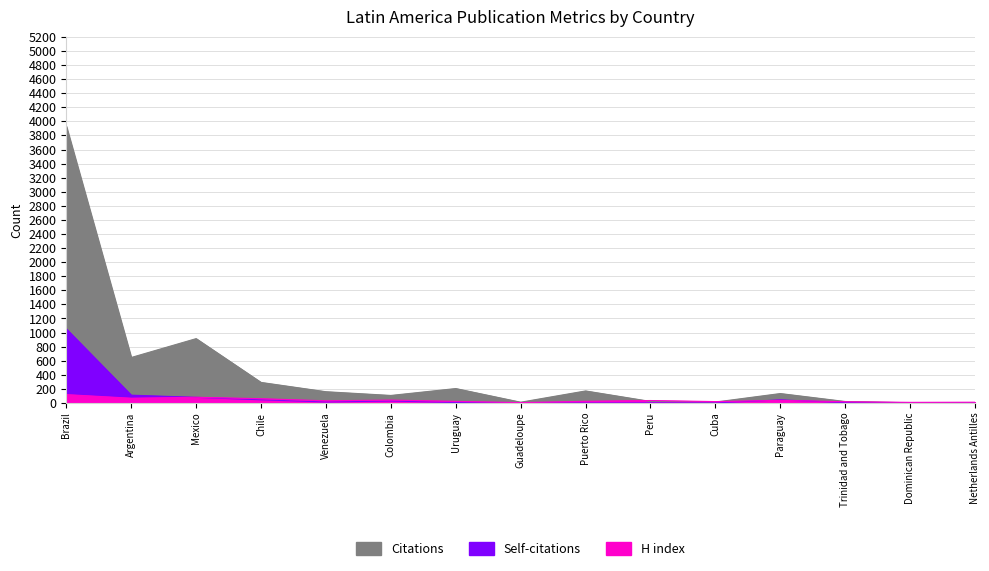

The value of Self-citations at Guadeloupe is 2. True or false?

True